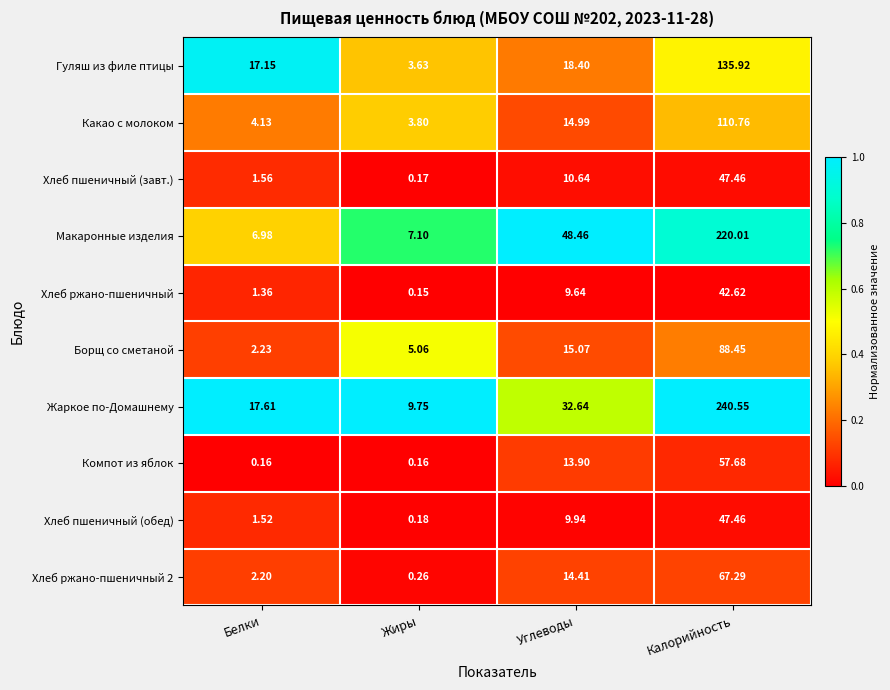

Which series has the widest spread of values?

Жаркое по-Домашнему